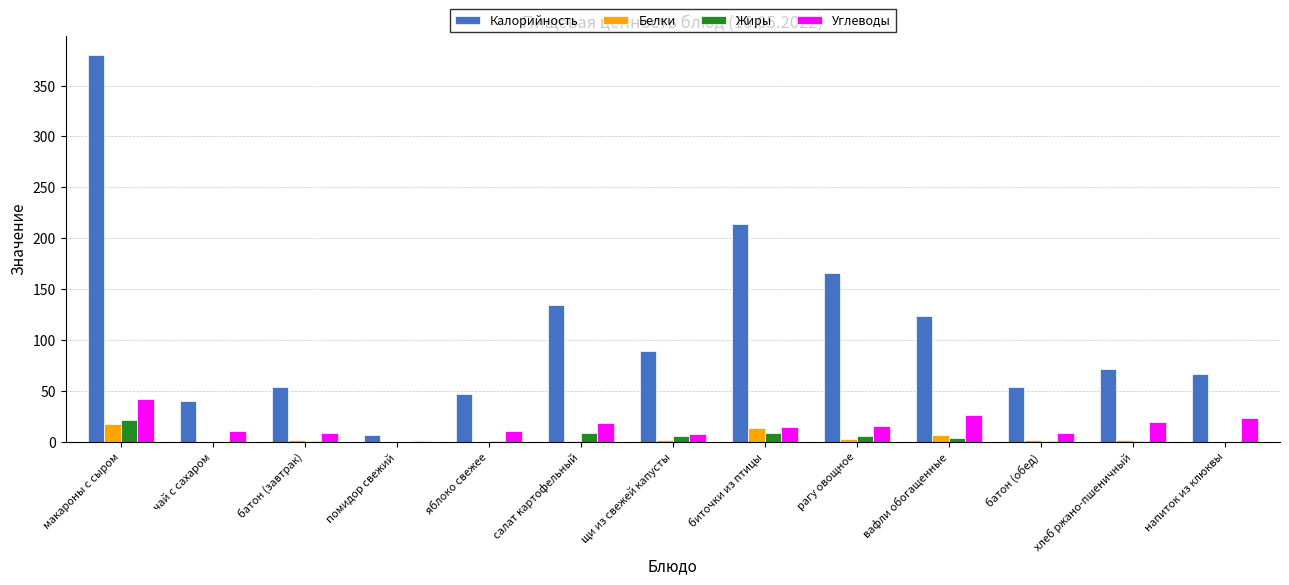

What is the sum of the Жиры values at салат картофельный and помидор свежий?

9.1